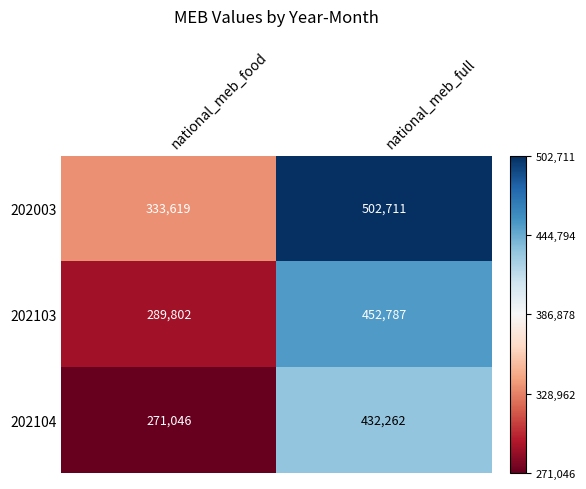

At which category is the sum across all series the highest?

national_meb_full